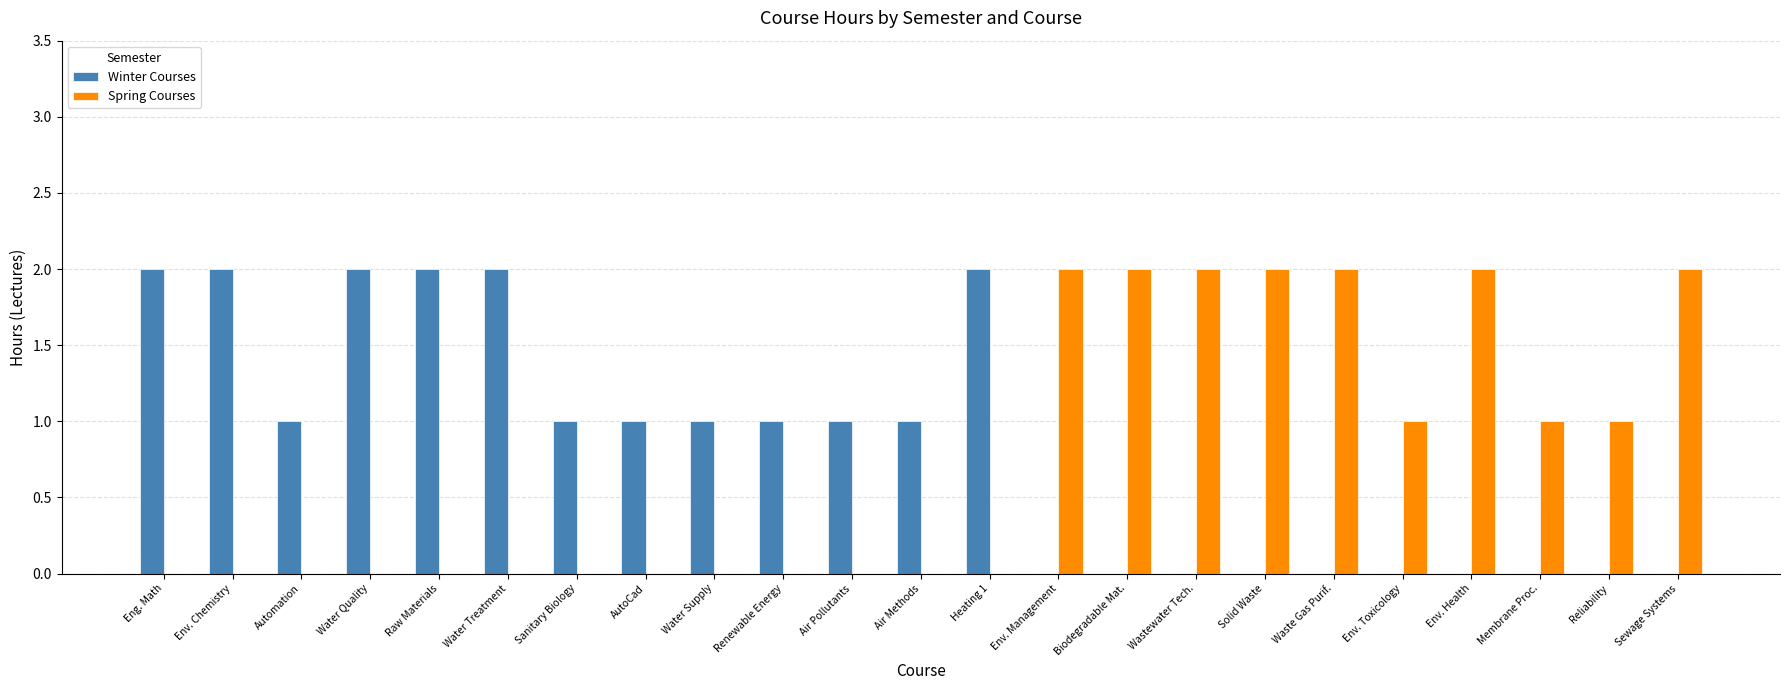

What are all the series names shown in the legend?

Winter Courses, Spring Courses